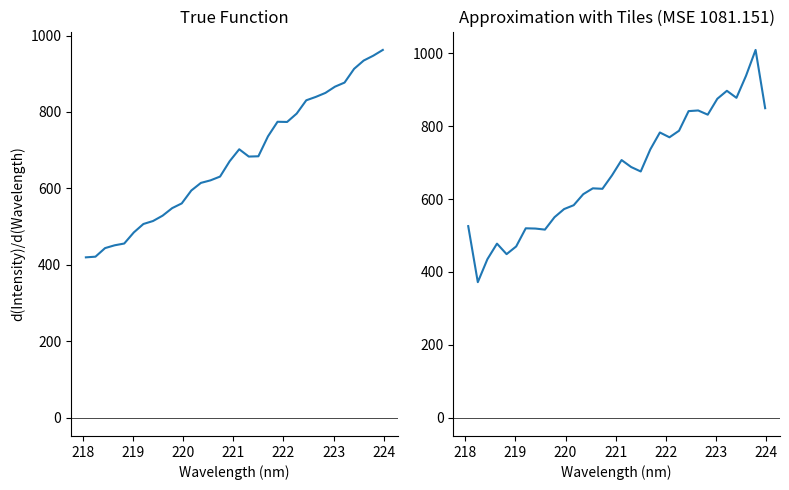

Is the value of Approximation at 220 greater than the value of Intensity Gradient at 9?

No